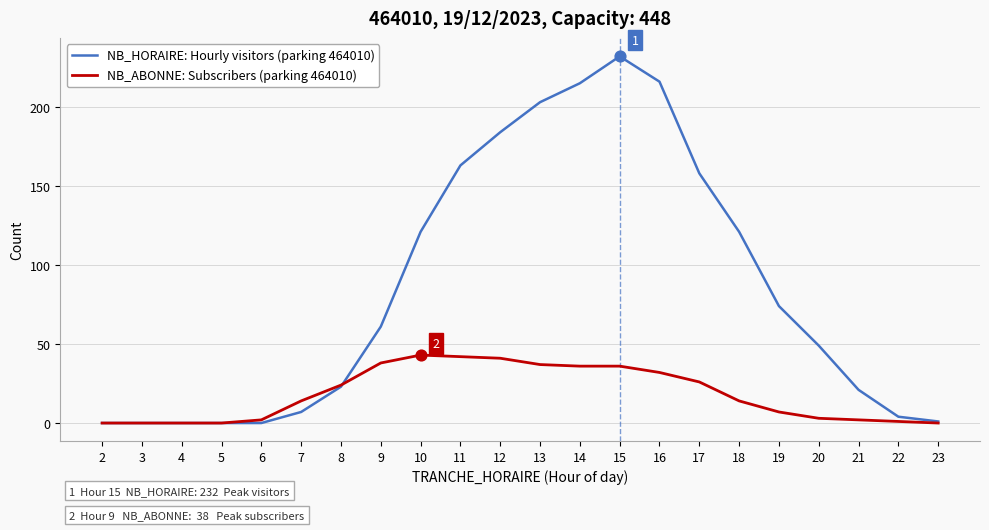

Between 2 and 15, which series saw the biggest shift?

NB_HORAIRE: Hourly visitors (parking 464010)